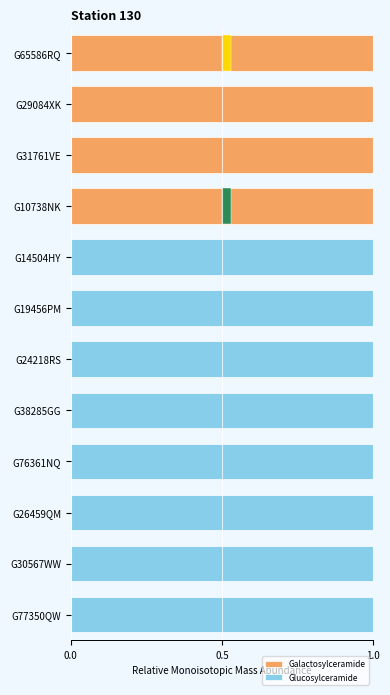

Does the chart contain any negative values?

No